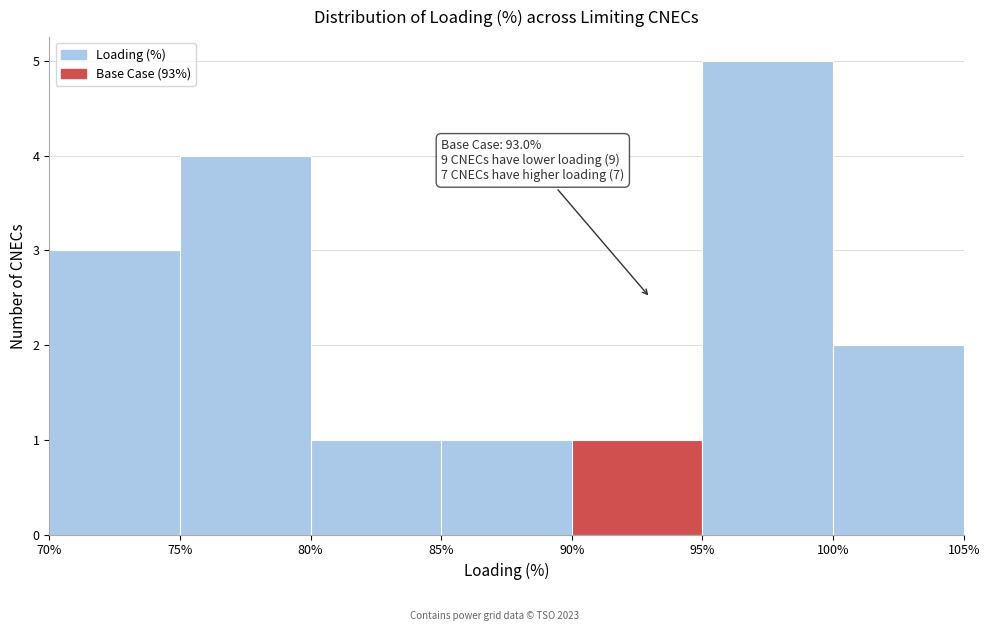

Which range on the x-axis has the tallest bar?

95% to 100%